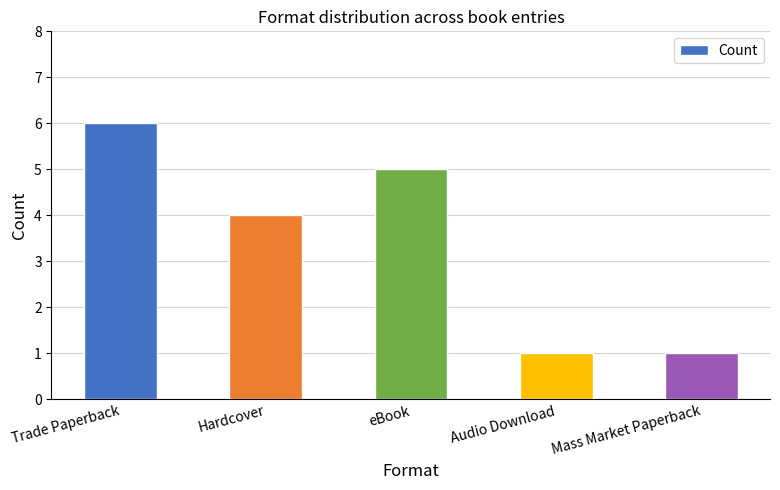

What is the label of the 1st bar from the left?

Trade Paperback